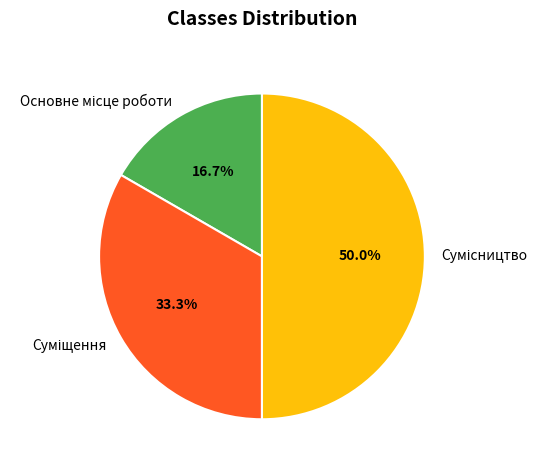

Count the number of slices in the pie.

3